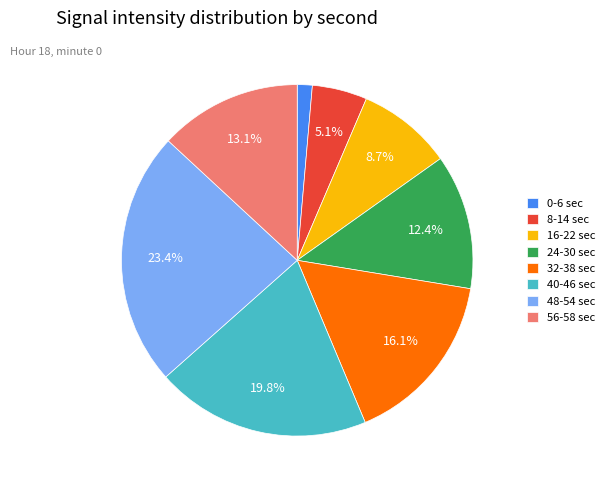

How many segments does this pie chart have?

8